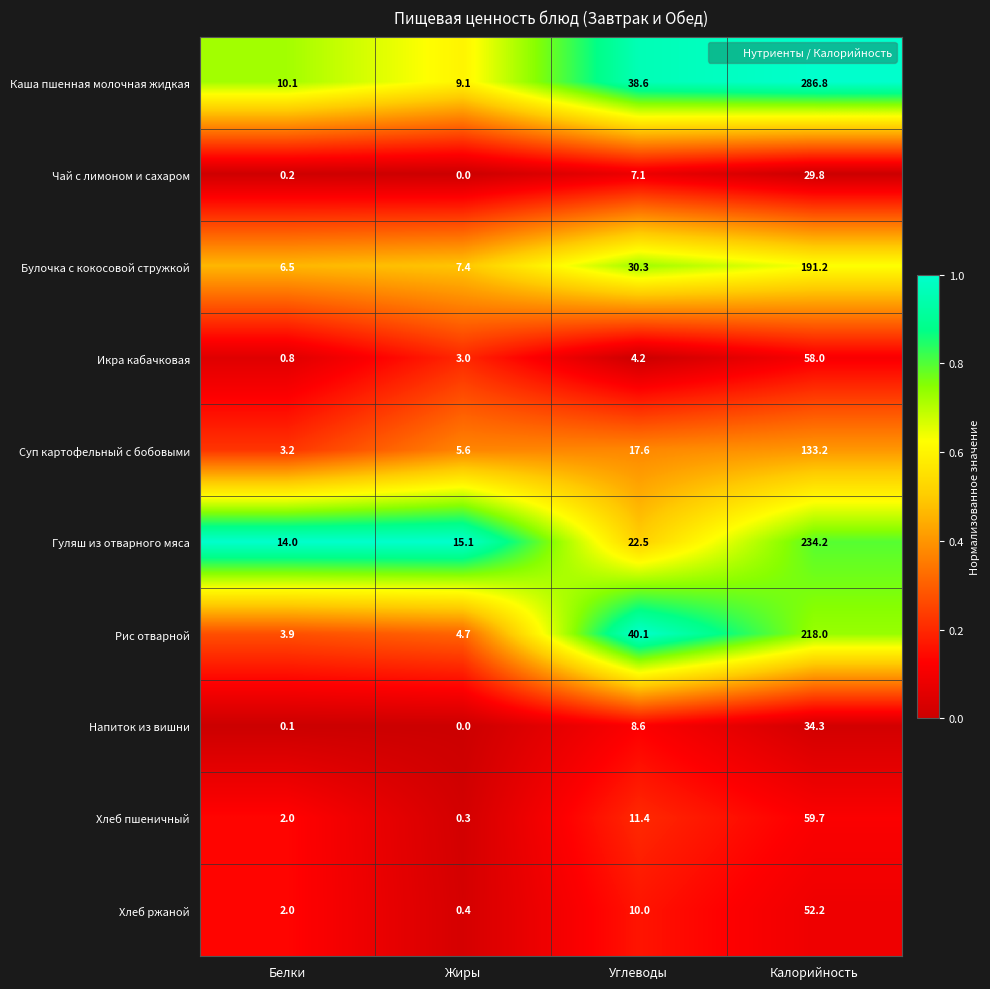

At Углеводы, list the series in order from smallest to largest.

Икра кабачковая, Чай с лимоном и сахаром, Напиток из вишни, Хлеб ржаной, Хлеб пшеничный, Суп картофельный с бобовыми, Гуляш из отварного мяса, Булочка с кокосовой стружкой, Каша пшенная молочная жидкая, Рис отварной